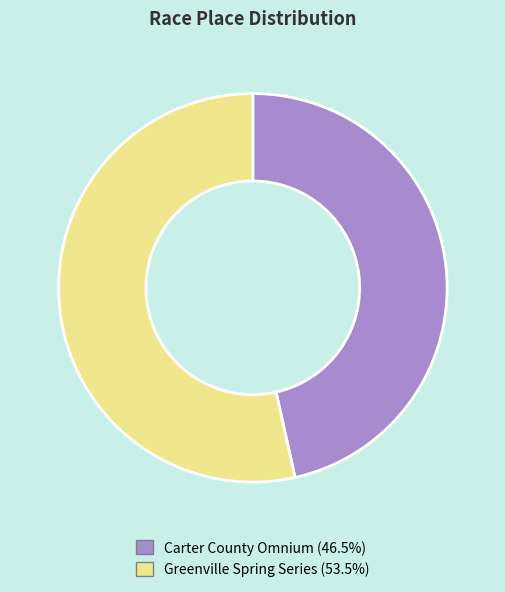

True or false: Greenville Spring Series accounts for 53% of the total.

True